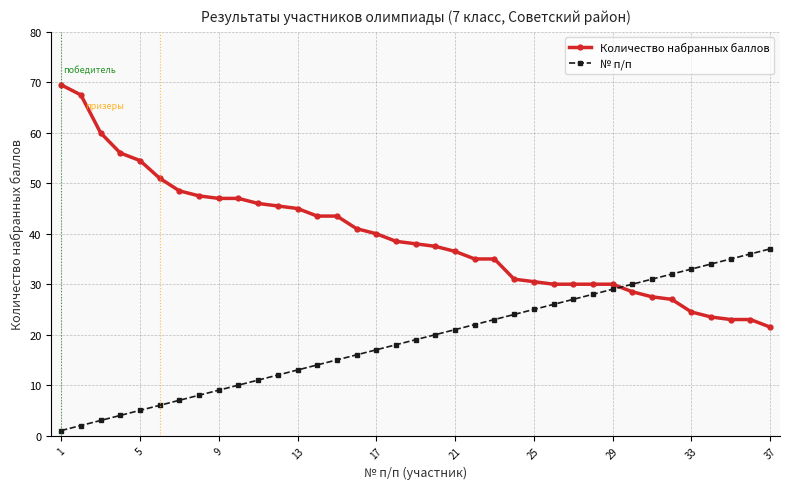

How many intersections are there between № п/п and Количество набранных баллов?

1